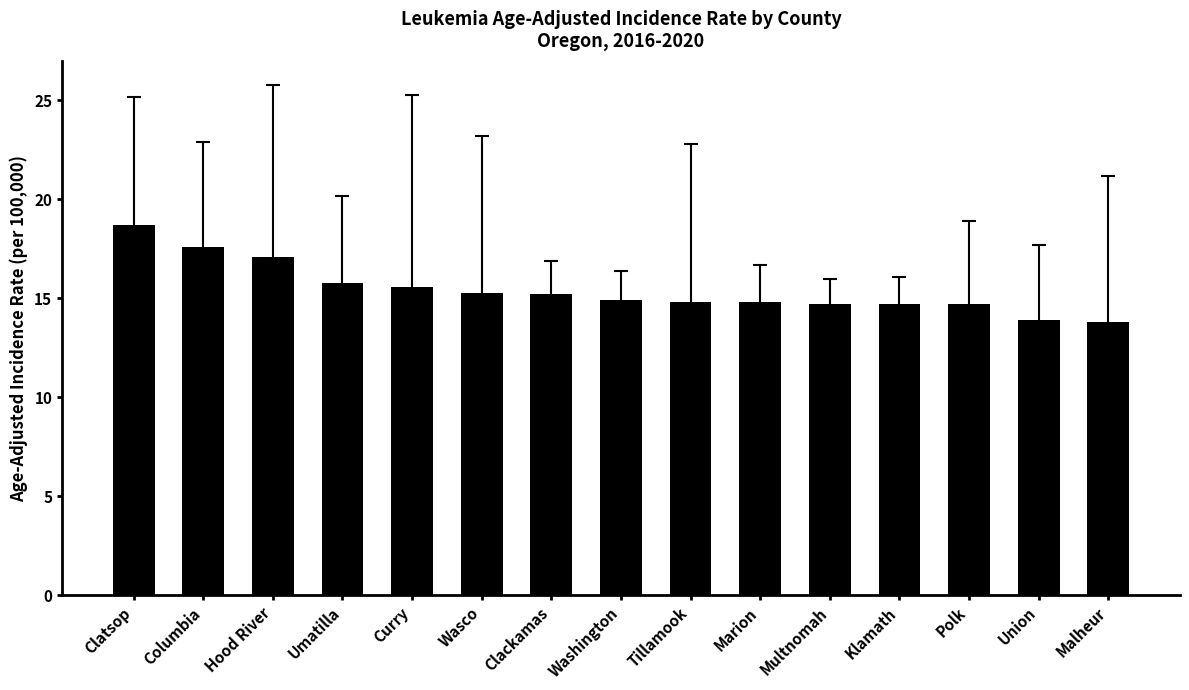

How many series are shown in this chart?

1